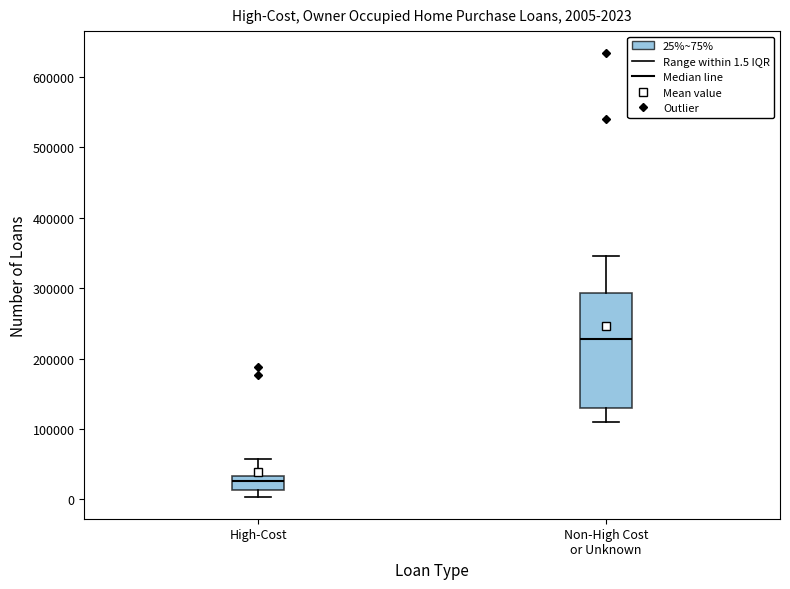

Which box has the highest median line?

Non-High Cost or Unknown